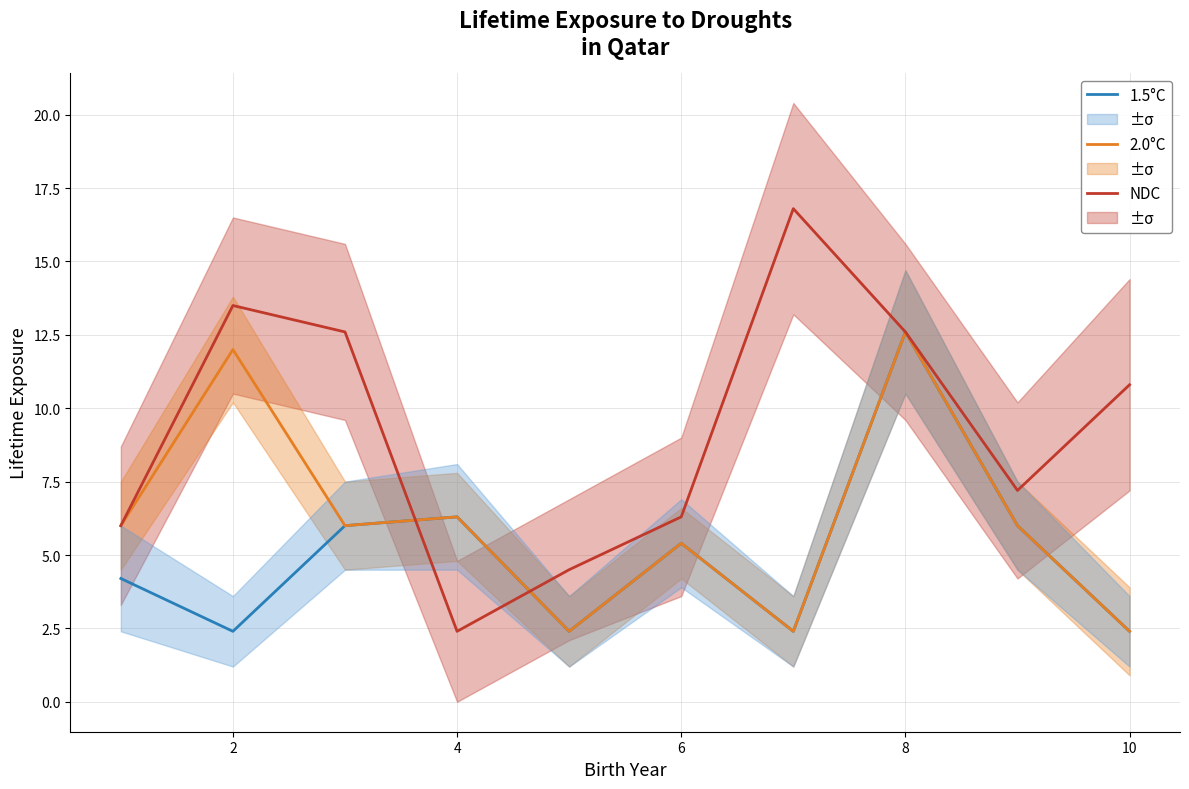

What is the highest value of the 1.5°C series?

12.6